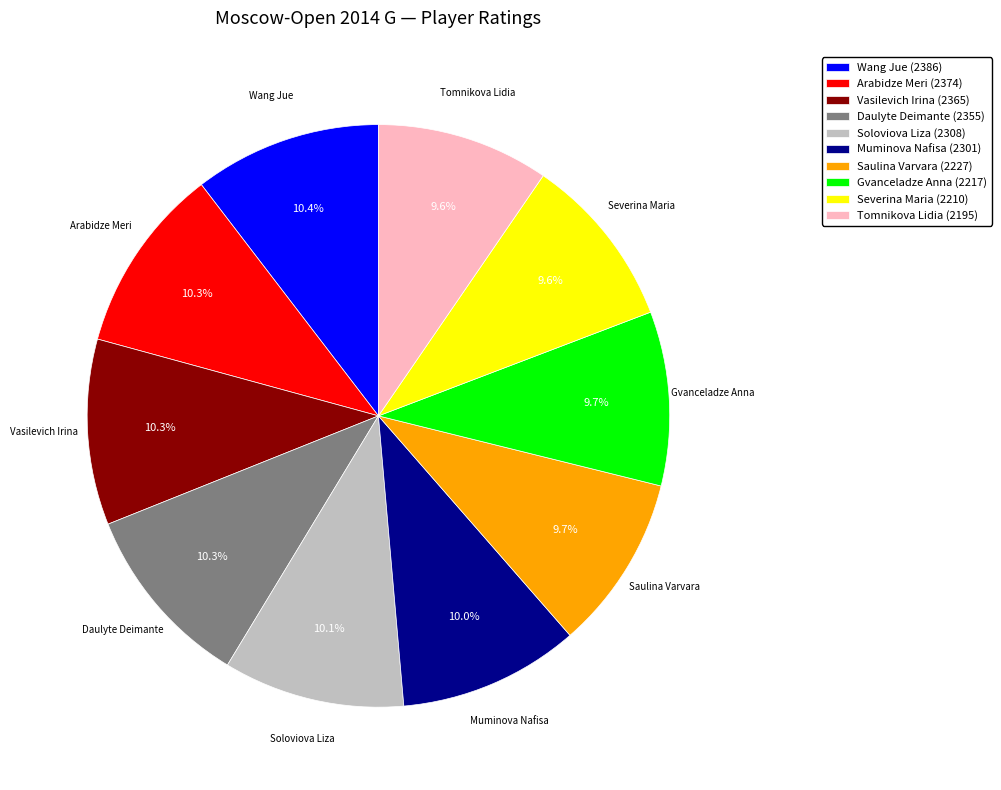

What is the ratio of the value at Daulyte Deimante (2355) to the value at Arabidze Meri (2374)?

1.0